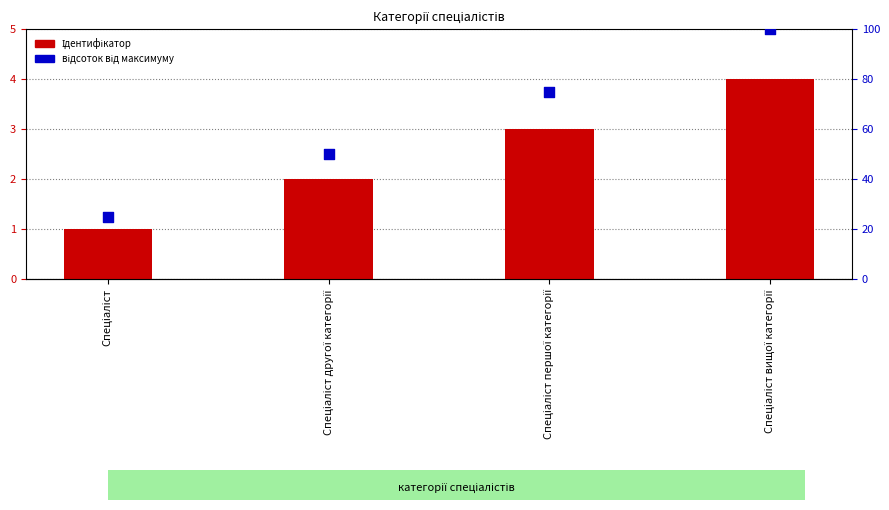

At which category is the sum across all series the highest?

Спеціаліст вищої категорії